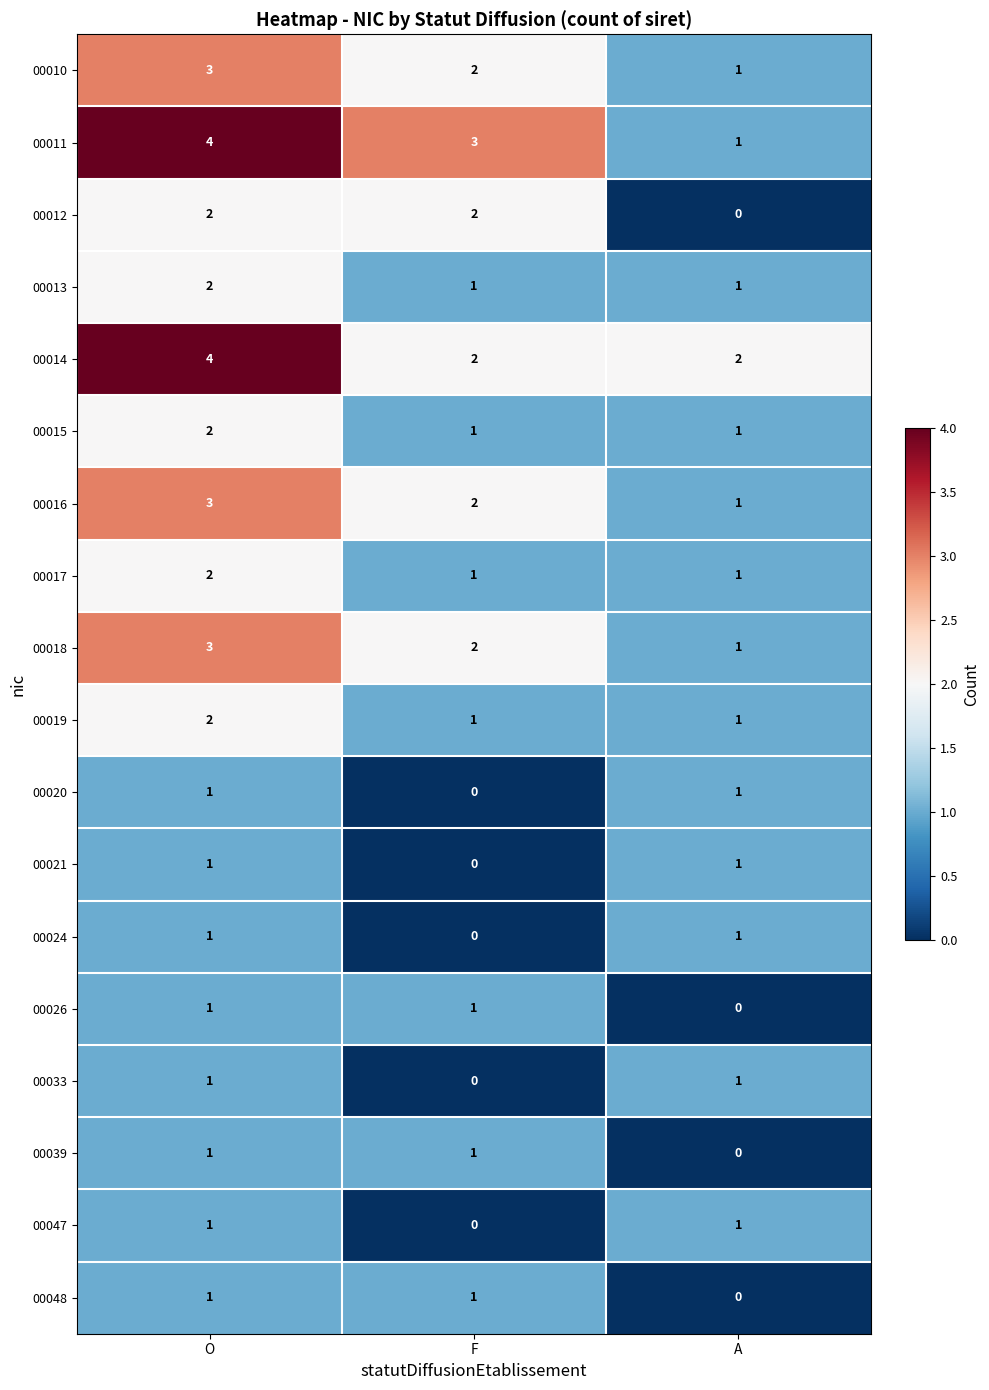

Read the 00011 value at F.

3